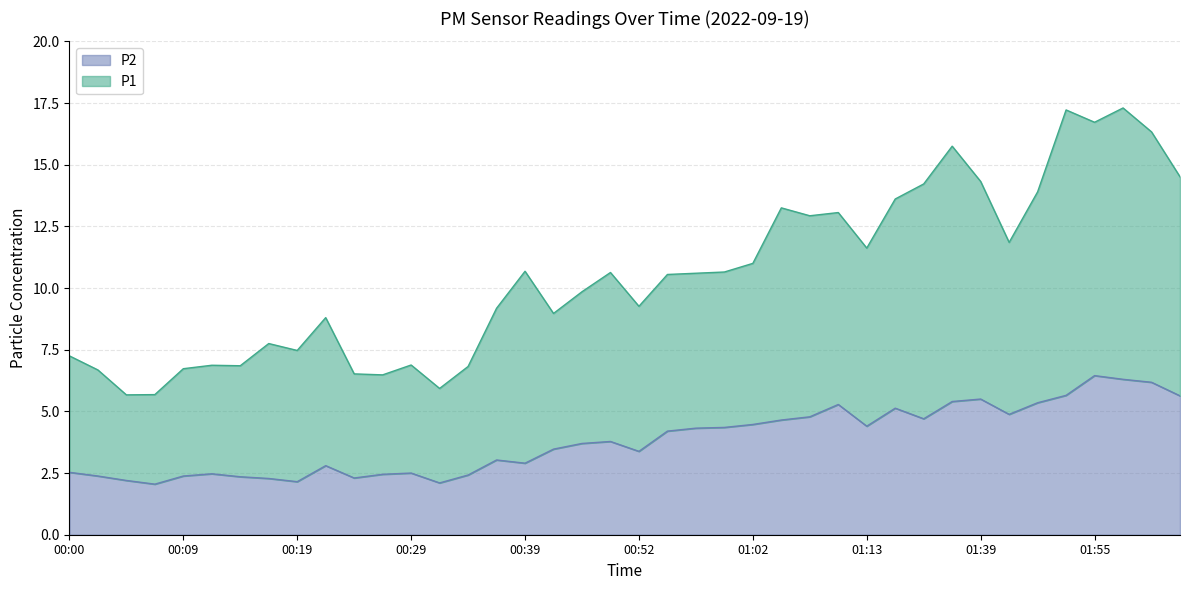

Reading left to right, what are all the values shown in this chart?

P1: 00:00=7.2	00:02=6.7	00:04=5.7	00:07=5.7	00:09=6.7	00:12=6.9	00:14=6.8	00:17=7.8	00:19=7.5	00:22=8.8	00:24=6.5	00:27=6.5	00:29=6.9	00:32=5.9	00:34=6.8	00:37=9.2	00:39=10.7	00:42=9.0	00:47=9.9	00:49=10.6	00:52=9.3	00:54=10.6	00:57=10.6	01:00=10.6	01:02=11.0	01:05=13.2	01:07=12.9	01:10=13.1	01:13=11.6	01:19=13.6	01:25=14.2	01:36=15.8	01:39=14.3	01:41=11.8	01:49=13.9	01:52=17.2	01:55=16.7	02:00=17.3	02:03=16.3	02:11=14.5
P2: 00:00=2.5	00:02=2.4	00:04=2.2	00:07=2.0	00:09=2.4	00:12=2.5	00:14=2.4	00:17=2.3	00:19=2.1	00:22=2.8	00:24=2.3	00:27=2.5	00:29=2.5	00:32=2.1	00:34=2.4	00:37=3.0	00:39=2.9	00:42=3.5	00:47=3.7	00:49=3.8	00:52=3.4	00:54=4.2	00:57=4.3	01:00=4.3	01:02=4.5	01:05=4.7	01:07=4.8	01:10=5.3	01:13=4.4	01:19=5.1	01:25=4.7	01:36=5.4	01:39=5.5	01:41=4.9	01:49=5.3	01:52=5.7	01:55=6.5	02:00=6.3	02:03=6.2	02:11=5.6